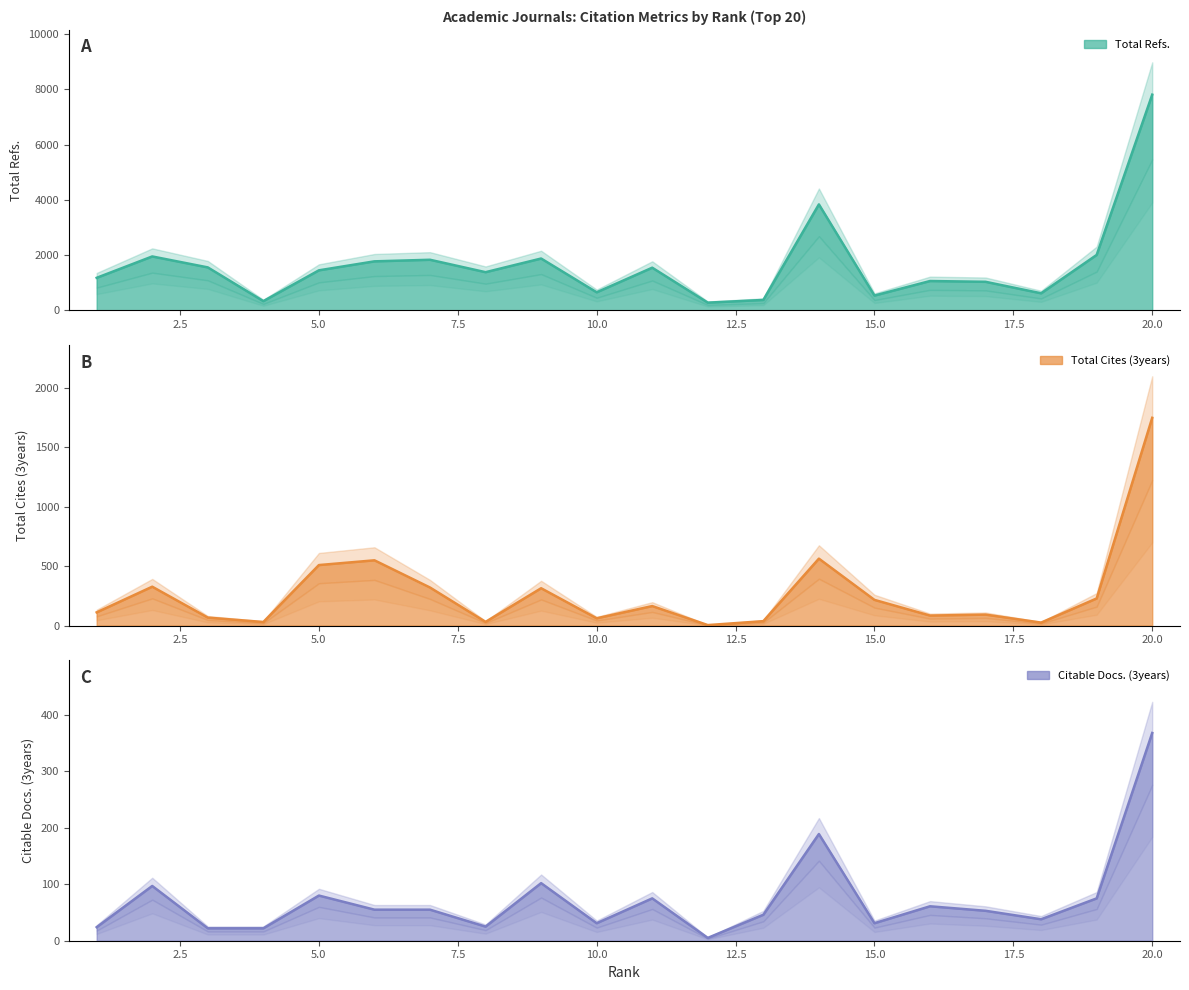

Which category has the highest value in the Total Refs. series?

20